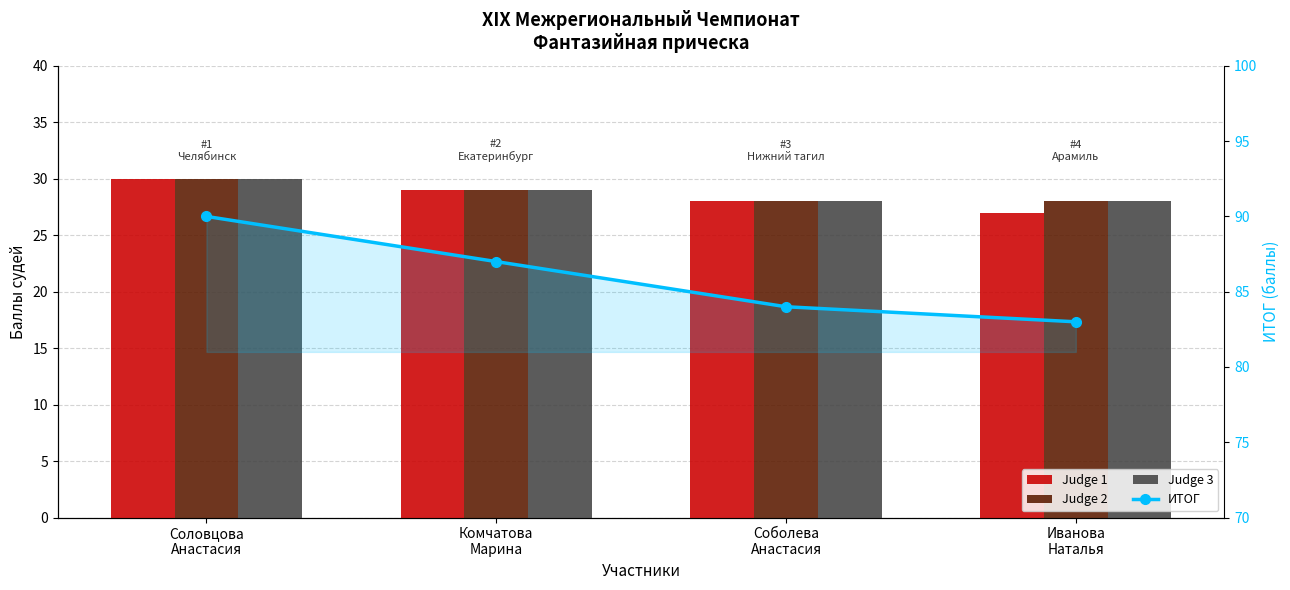

The ИТОГ series shows 90 at Соловцова
Анастасия. True or false?

True